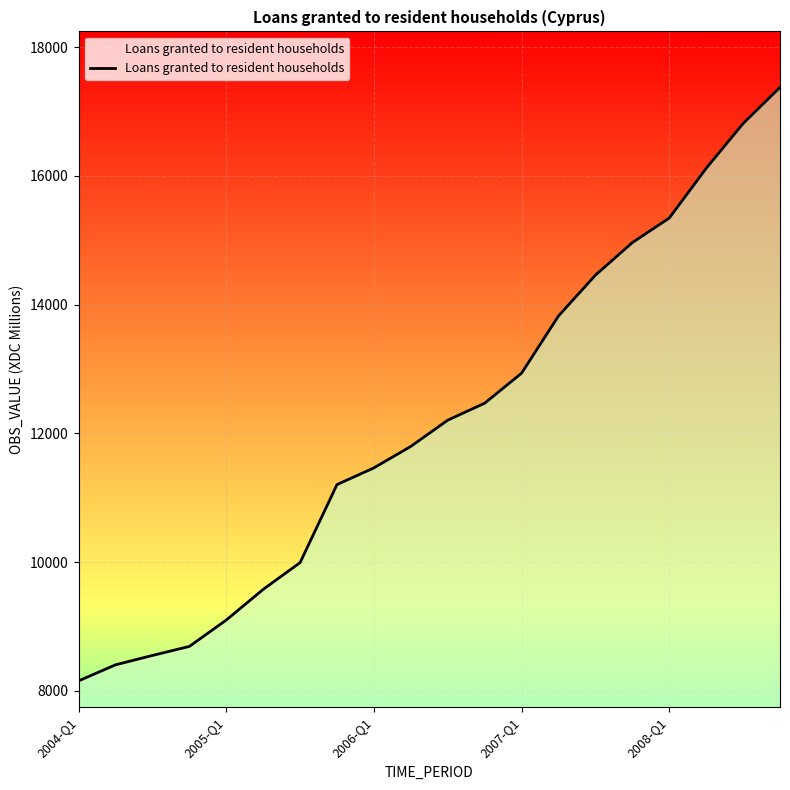

What is the difference between the maximum and minimum values?

9217.7